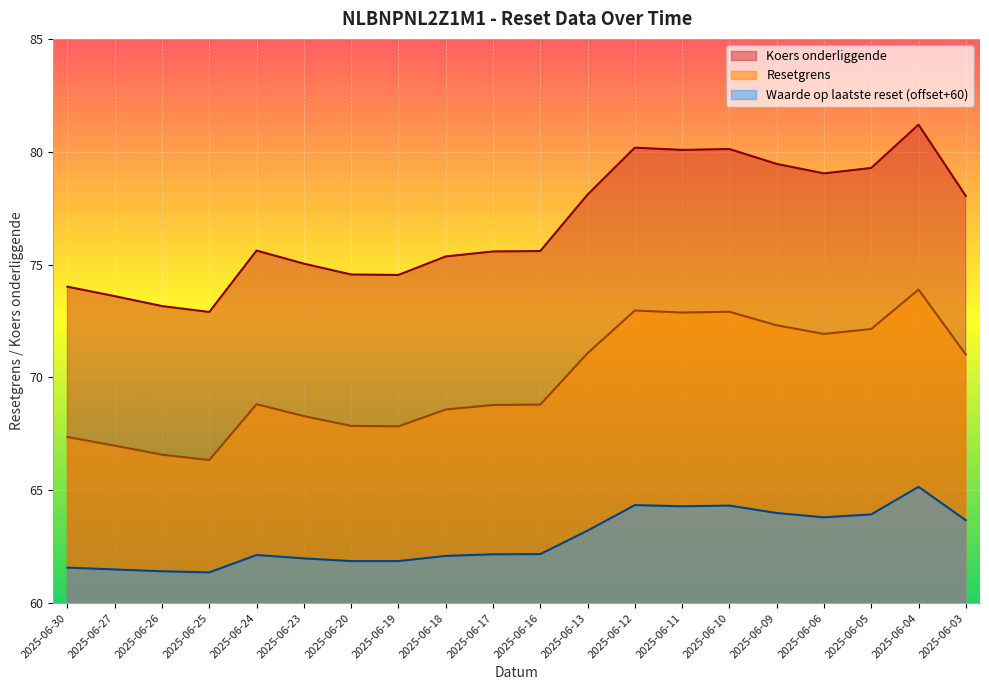

Is it true that Koers onderliggende equals 75.6 at 2025-06-24?

True